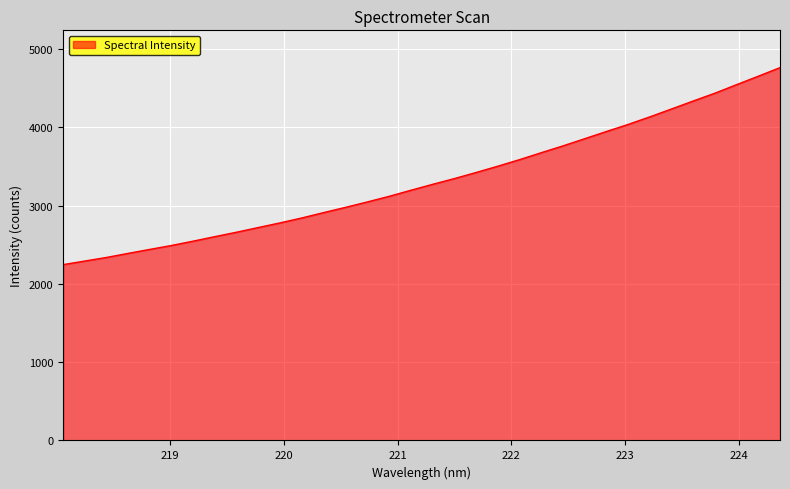

What is the difference between the maximum and minimum values?

2516.5